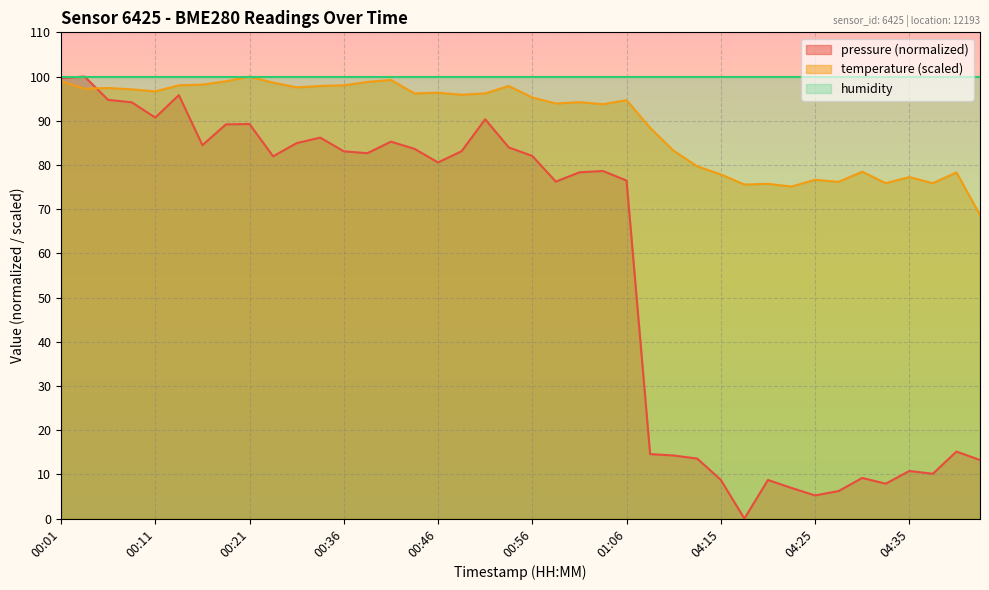

Does the chart display data point markers on the line(s)?

No